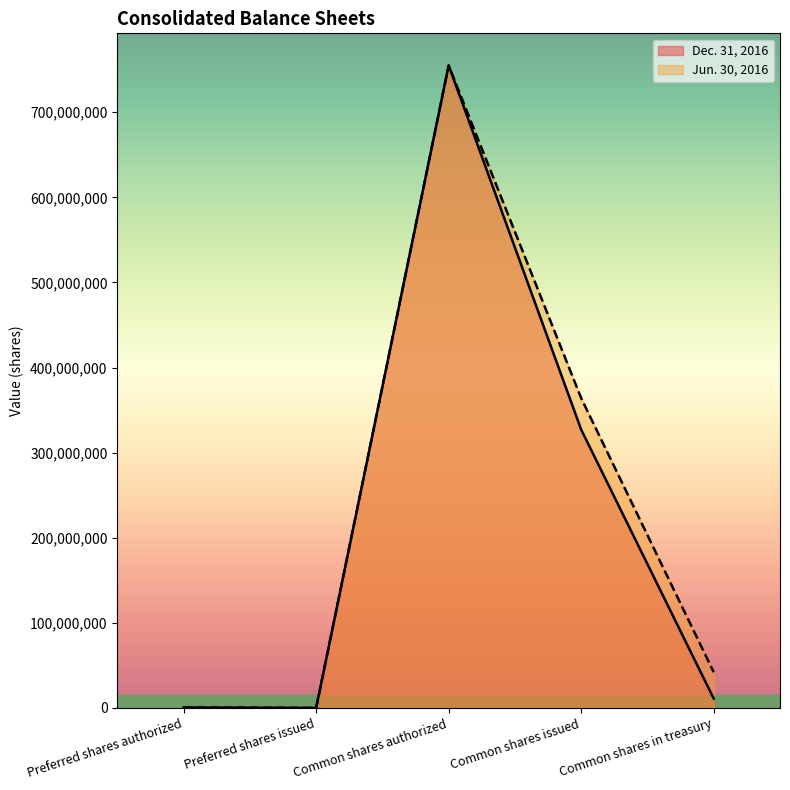

Rank the series at Preferred shares authorized from highest to lowest value.

Dec. 31, 2016, Jun. 30, 2016